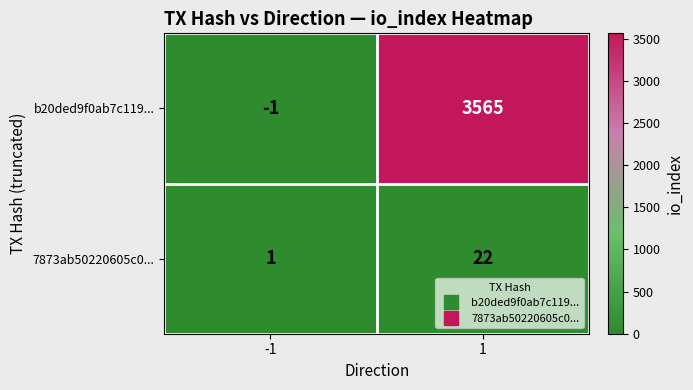

The value of 7873ab50220605c0... at -1 is 1. True or false?

True